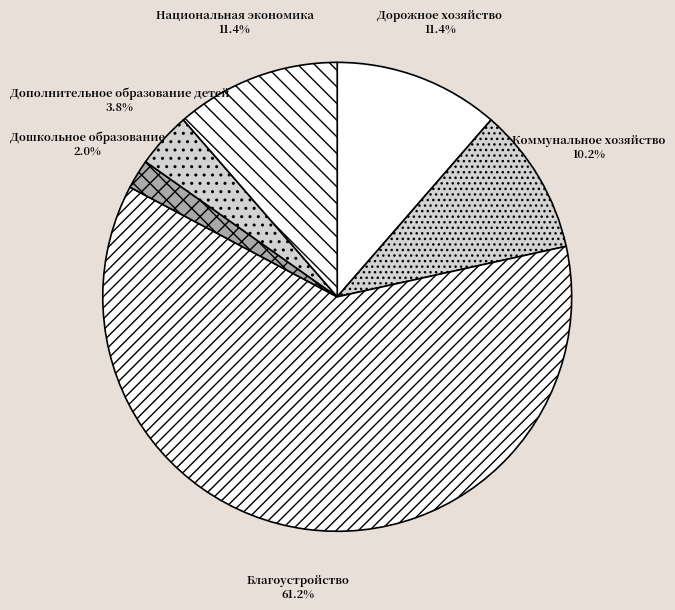

Approximately how many times larger is the value at Дошкольное образование compared to Дополнительное образование детей?

0.5